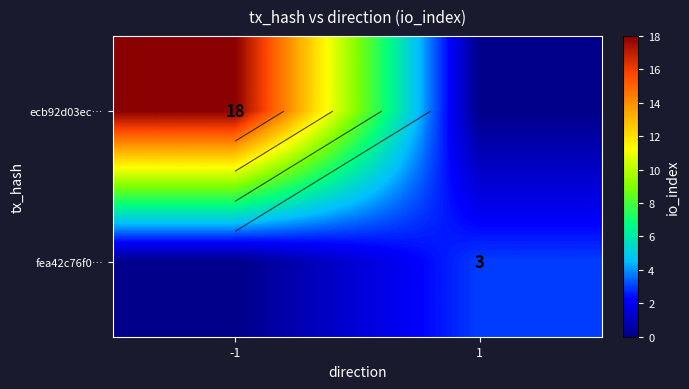

Which label corresponds to the largest value in the chart?

-1